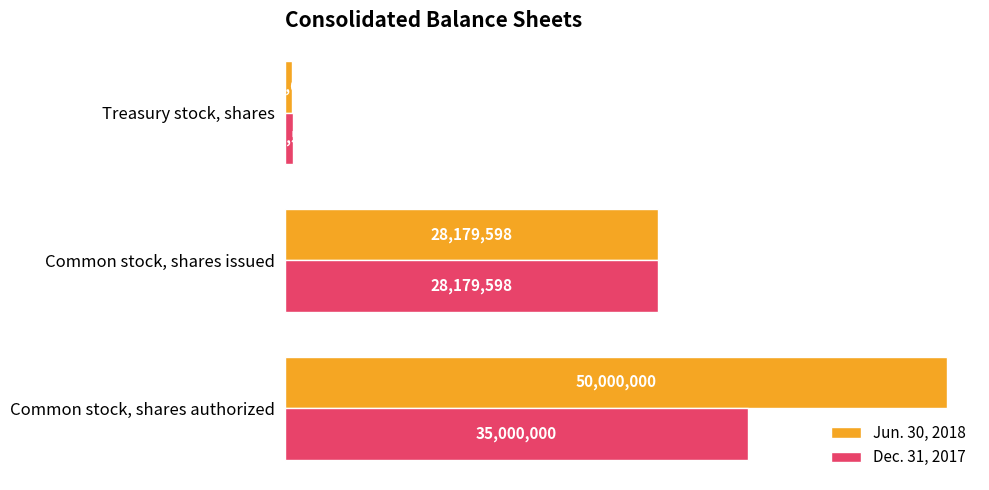

At how many categories does at least one series exceed 661500?

2